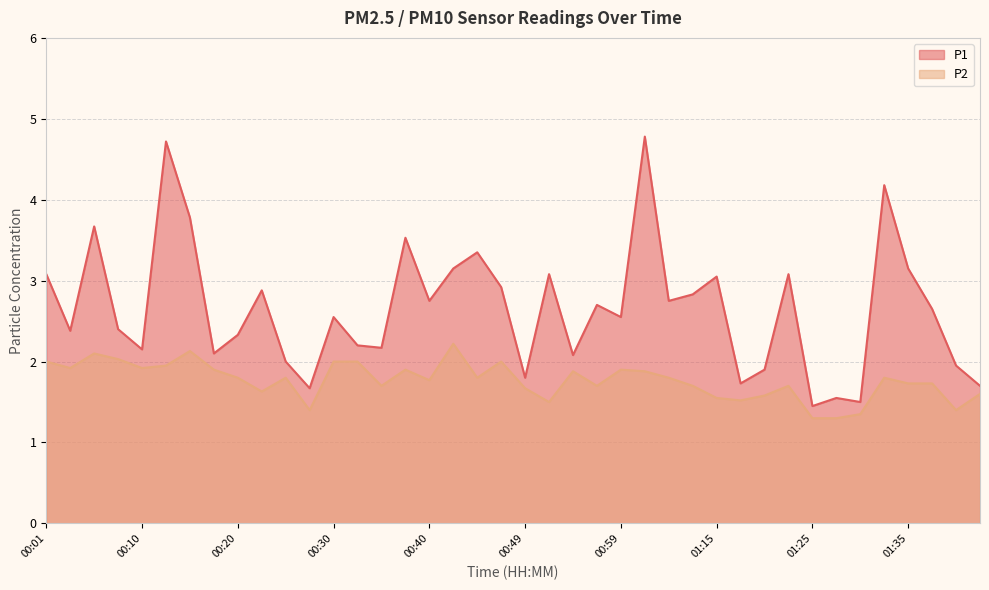

What is the average value of the P1 series?

2.7